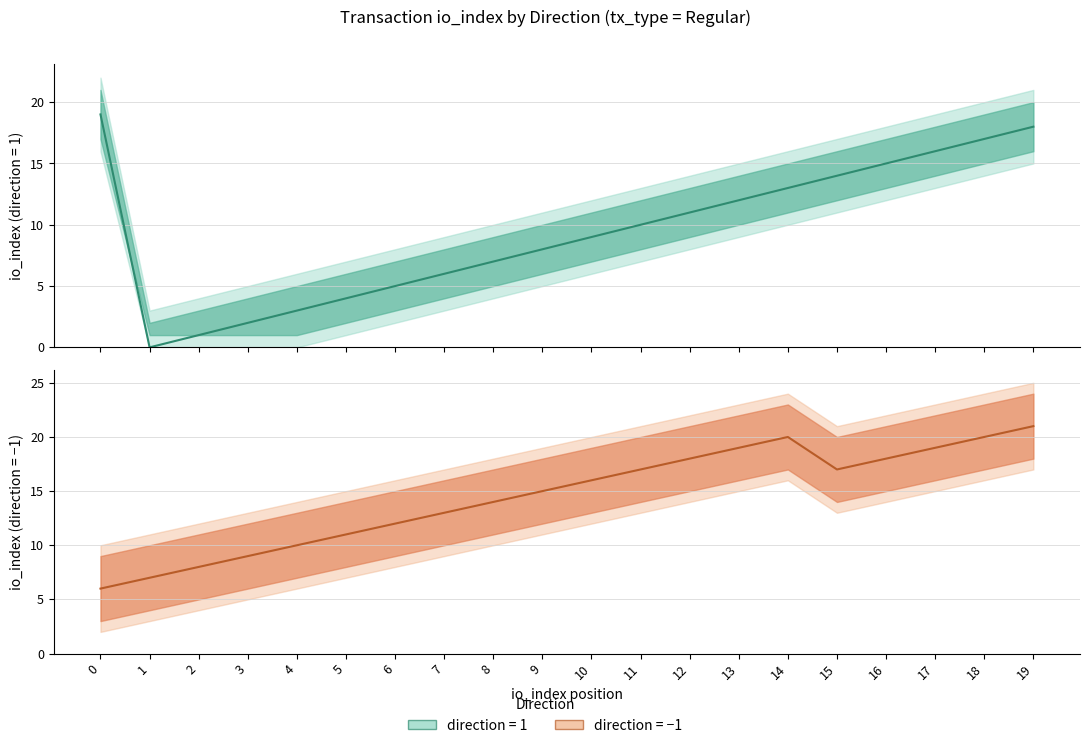

How many intersections are there between direction=-1 (median) and direction=1 (median)?

1